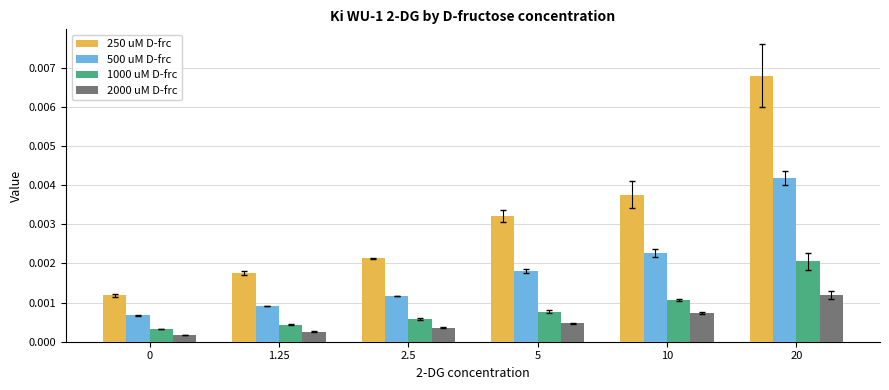

Which series has the largest total across all categories?

250 uM D-frc